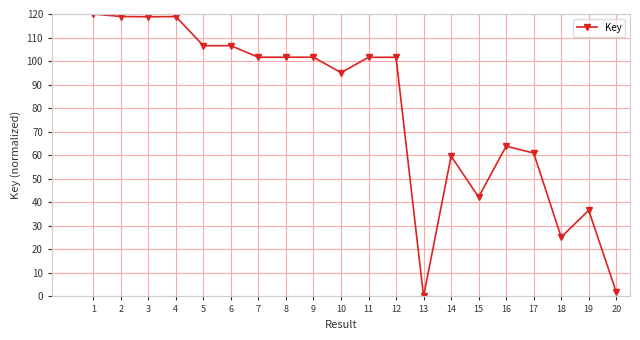

At which category does the chart reach its minimum across all series?

13